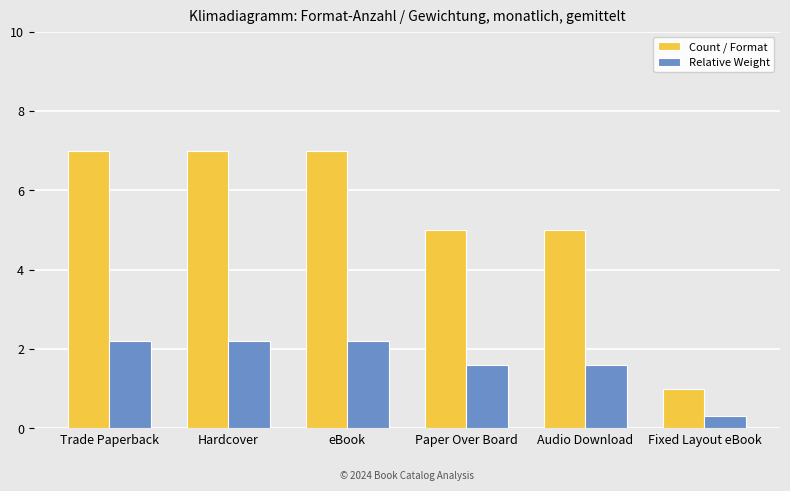

How many bars are there in total?

12